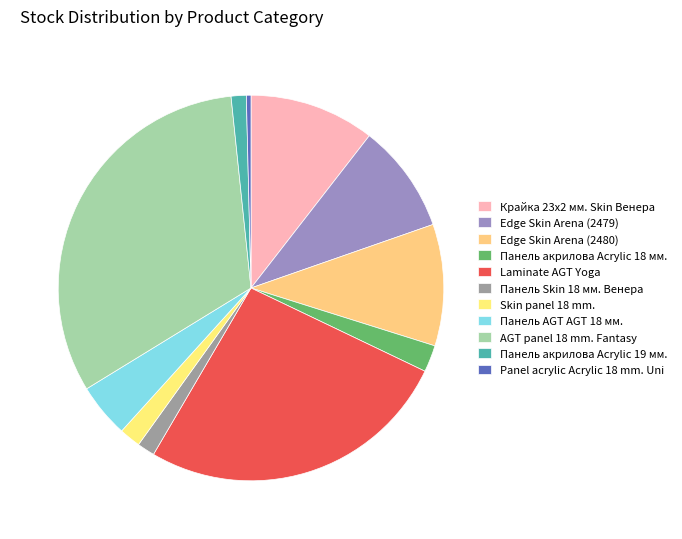

Between Панель акрилова Acrylic 18 мм. and Панель Skin 18 мм. Венера, which is larger?

Панель акрилова Acrylic 18 мм.